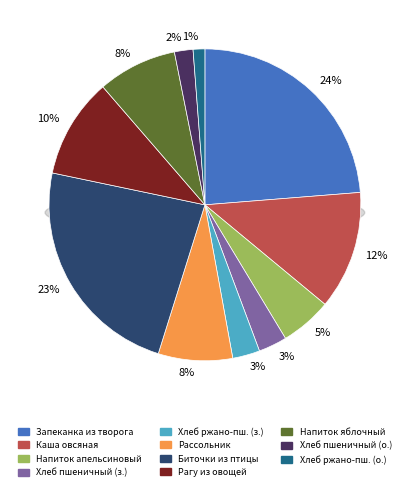

Which slice is the smallest?

Хлеб ржано-пшеничный (обед)